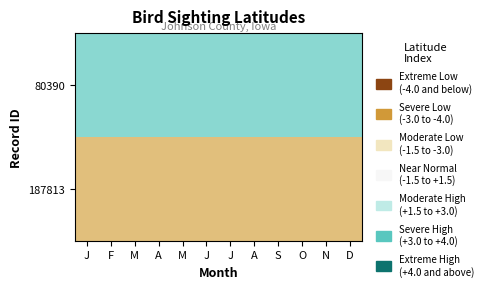

List the series in order of their overall mean, lowest first.

187813, 80390